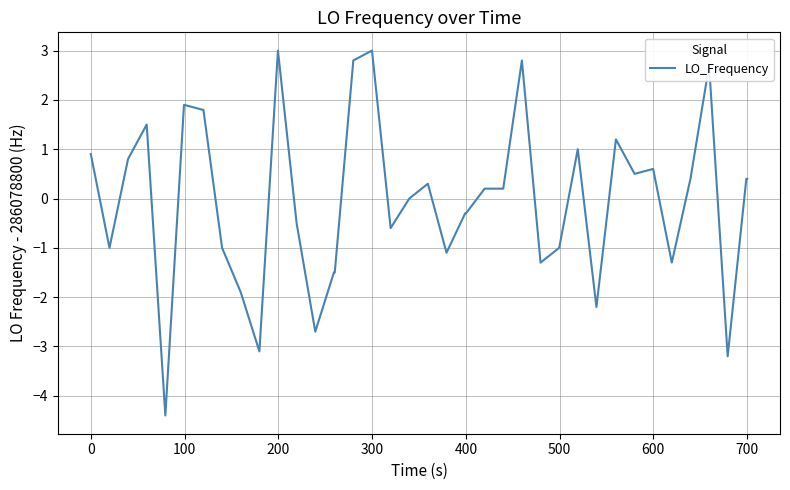

How many categories are shown in the chart?

40